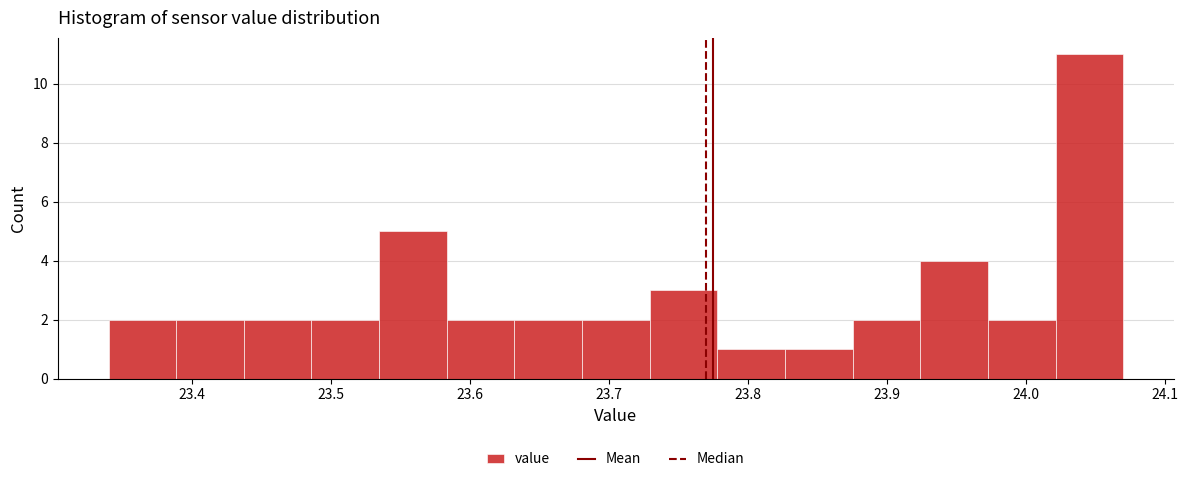

Which range on the x-axis has the tallest bar?

24.02 to 24.07